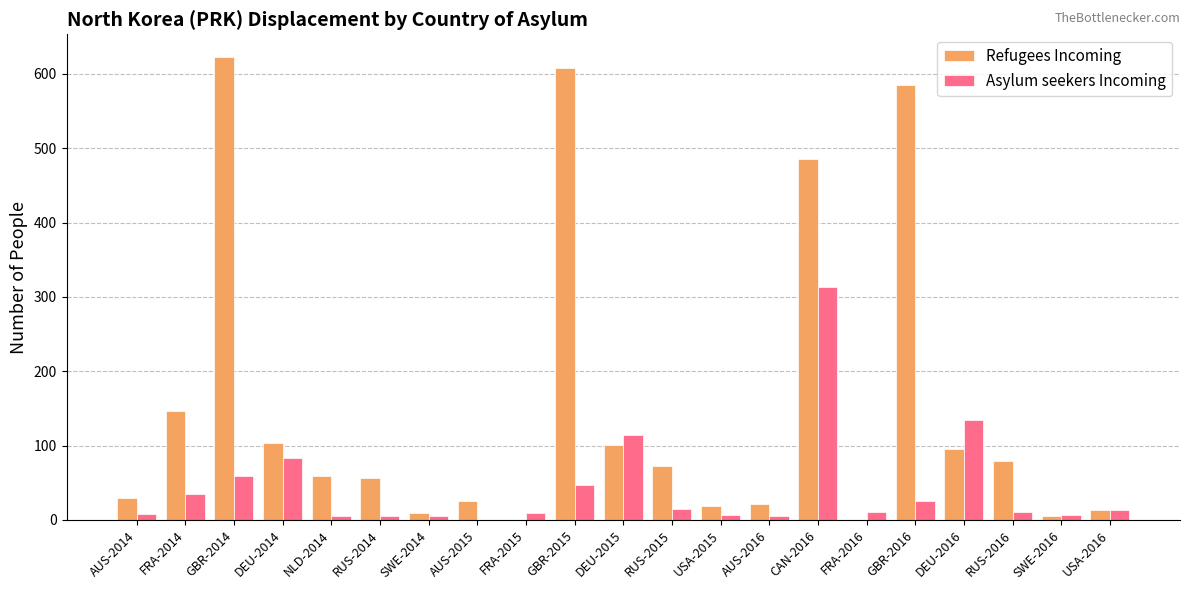

What is the sum of all Asylum seekers Incoming values?

914